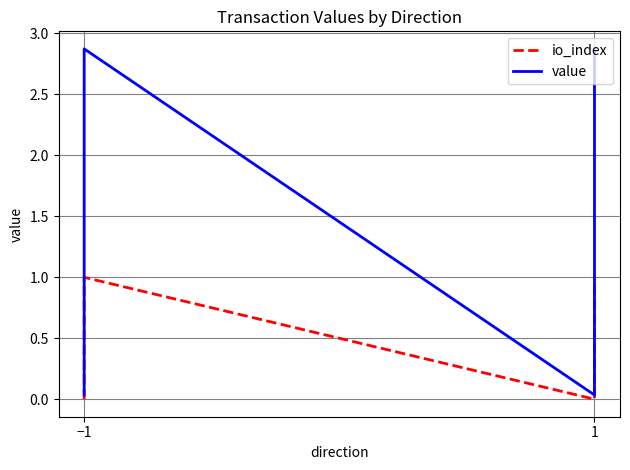

At which label does io_index reach its minimum?

−1